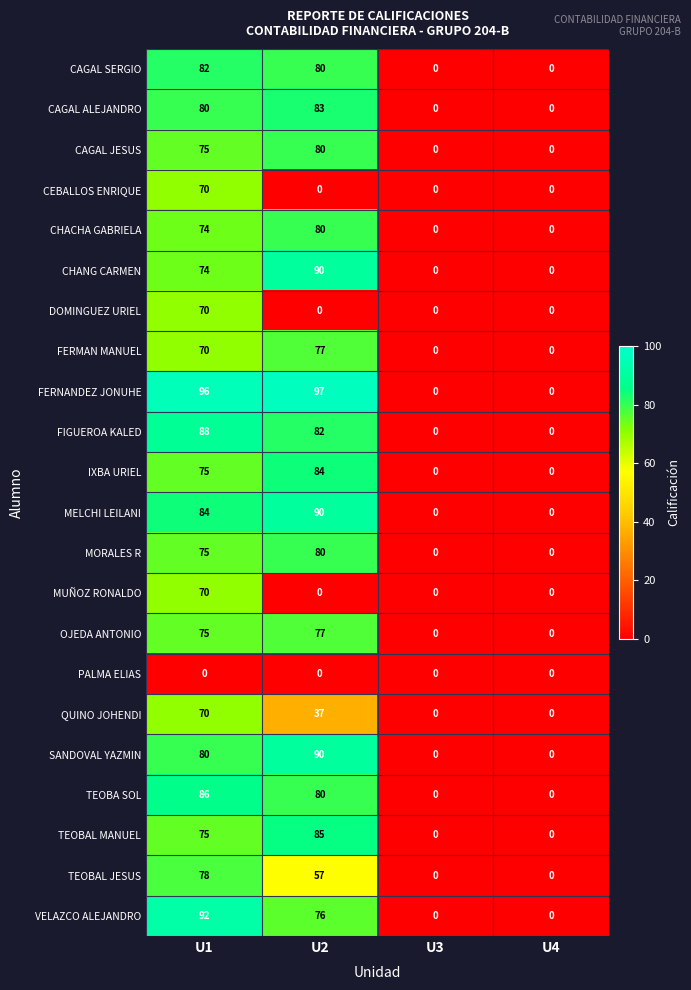

Between U1 and U4, which series saw the biggest shift?

FERNANDEZ JONUHE